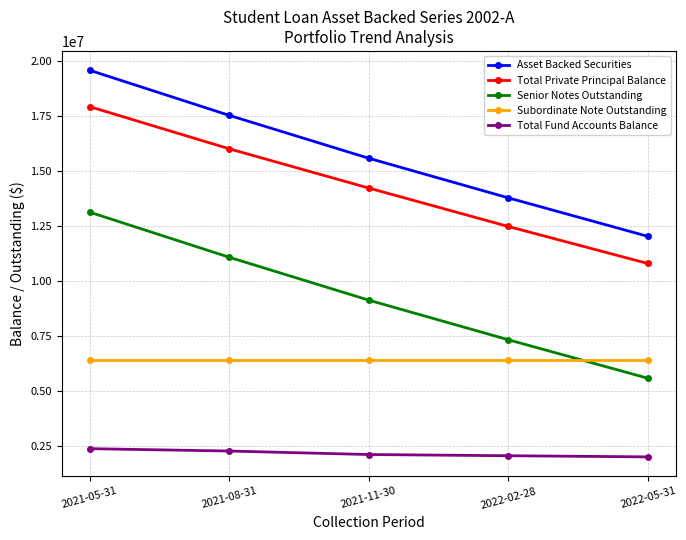

How many data points does each series have?

5